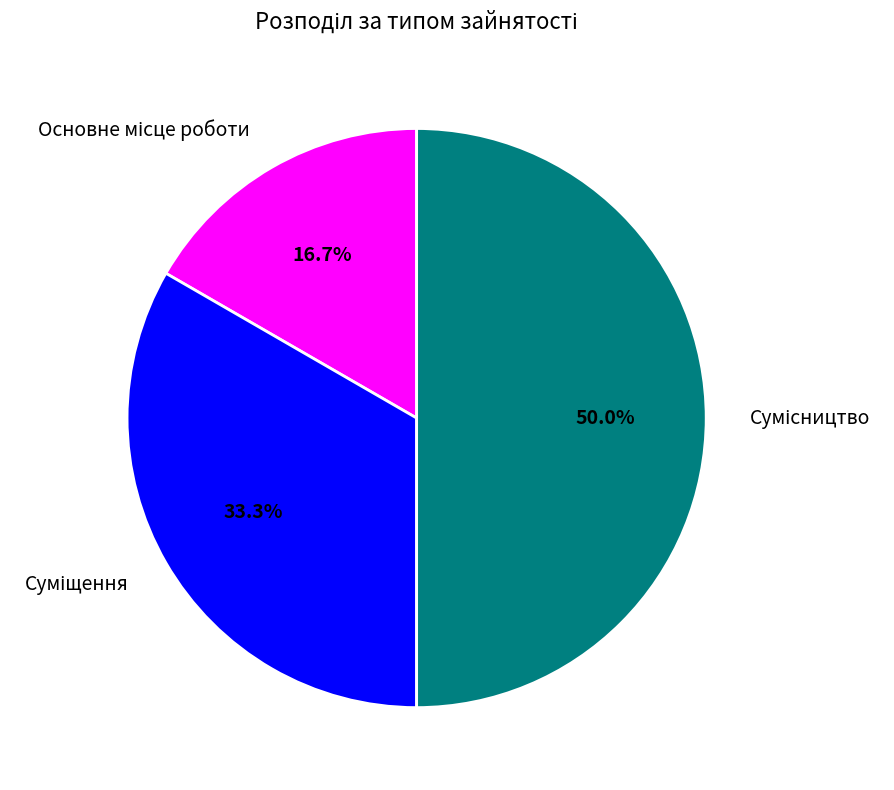

True or false: Сумісництво accounts for 40% of the total.

False